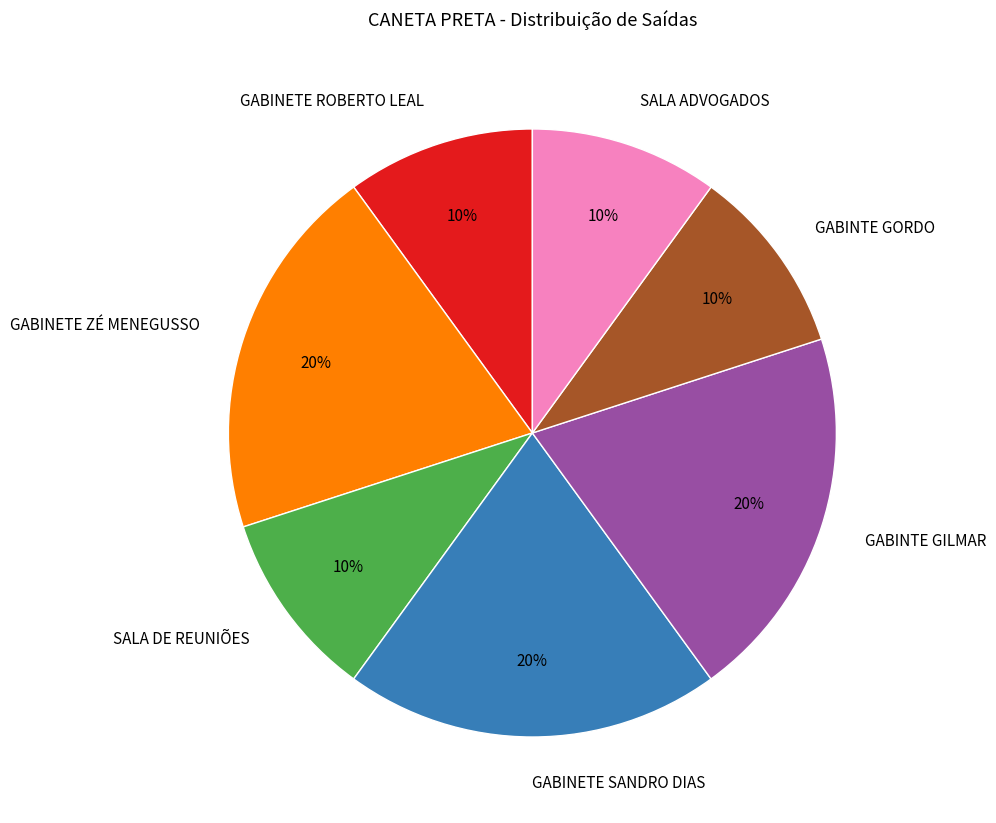

How many slices are in this pie chart?

7